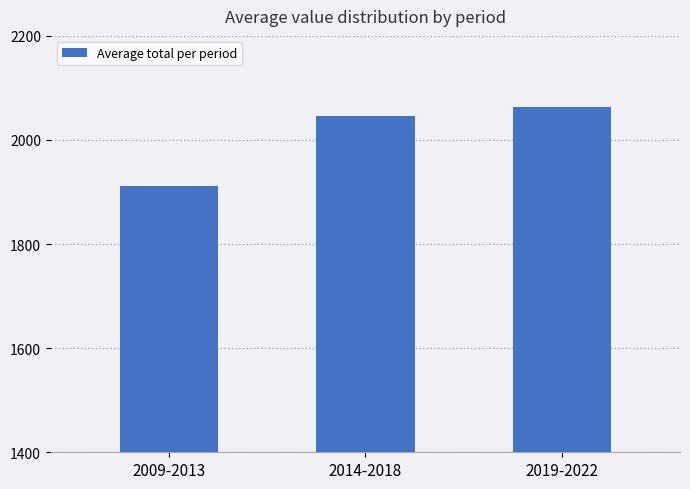

What is the difference between the maximum and minimum values?

151